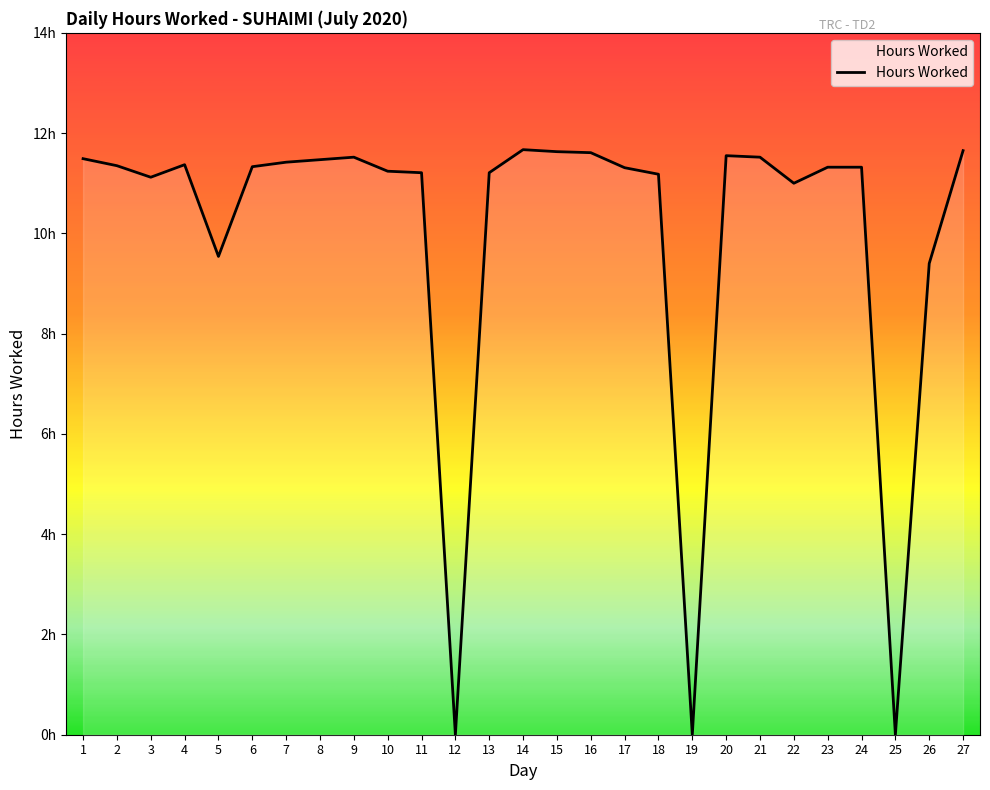

Approximately how many times larger is the value at 27 compared to 13?

1.0